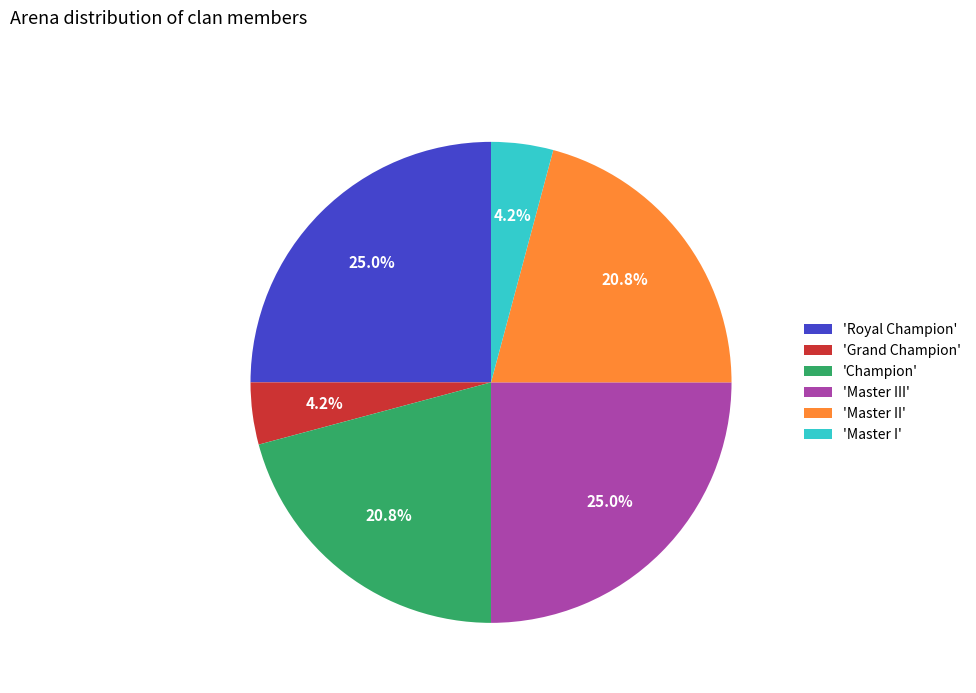

What percentage is NOT represented by 'Master II'?

79.2%